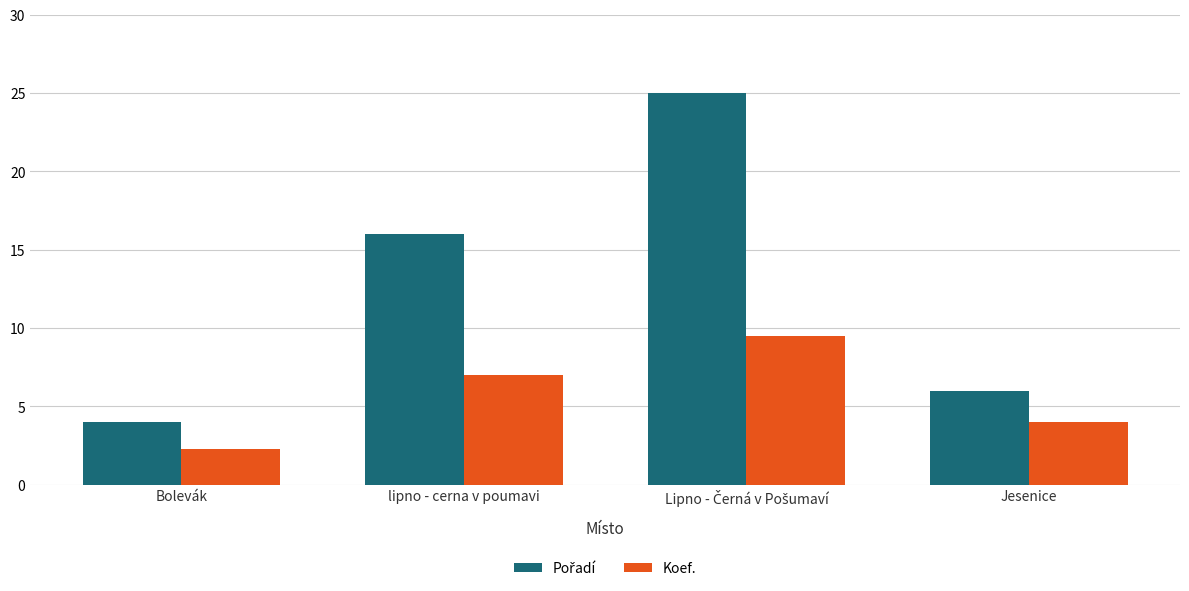

At which category does the chart reach its minimum across all series?

Bolevák